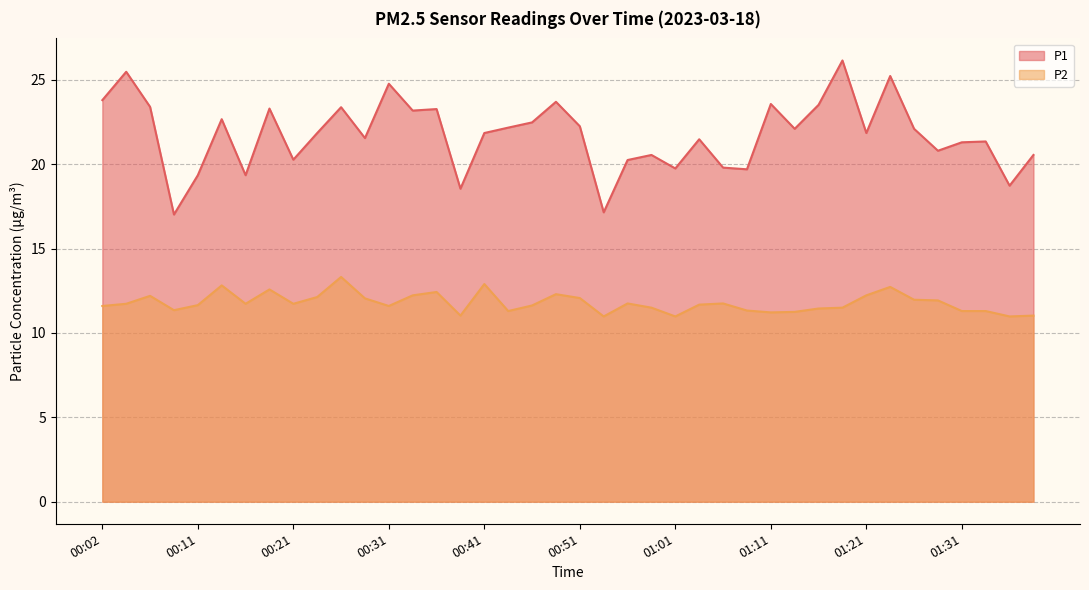

What is the maximum value for P1?

26.1